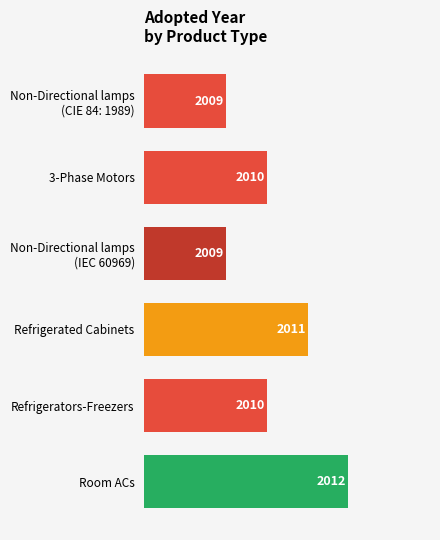

What is the label of the 3rd bar from the bottom?

Refrigerated Cabinets